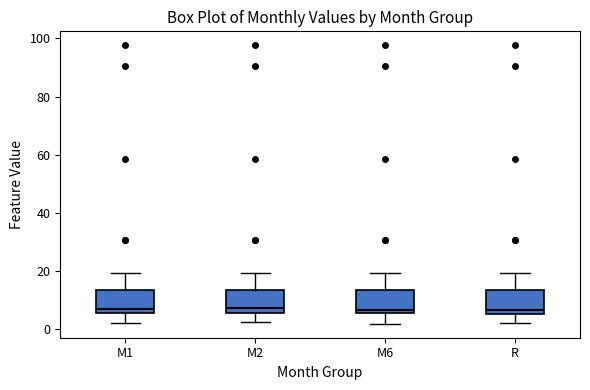

Reading left to right, transcribe this box plot: for each box, give where its median line is, the range the box spans, and where its two whiskers end, as read against the y-axis. The values are not printed on the chart, so give them approximately, as read against the axis.

M1: median 6 (just above the box's lower edge), box 6 to 14, whiskers 2 to 20
M2: median 8, box 6 to 14, whiskers 2 to 20
M6: median 6 (just above the box's lower edge), box 6 to 14, whiskers 2 to 20
R: median 6 (just above the box's lower edge), box 6 to 14, whiskers 2 to 20